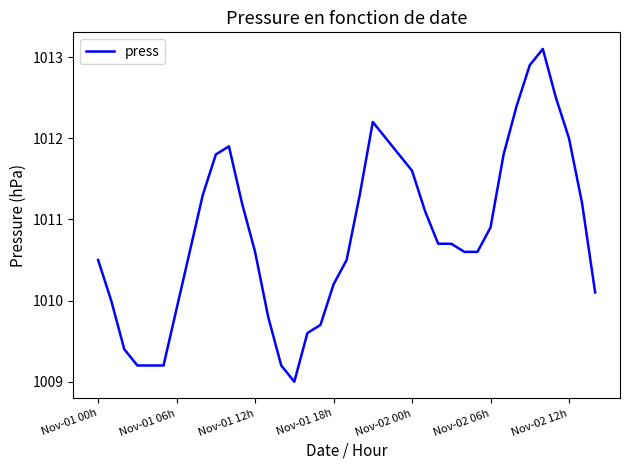

What is the maximum value shown in the chart?

1013.1